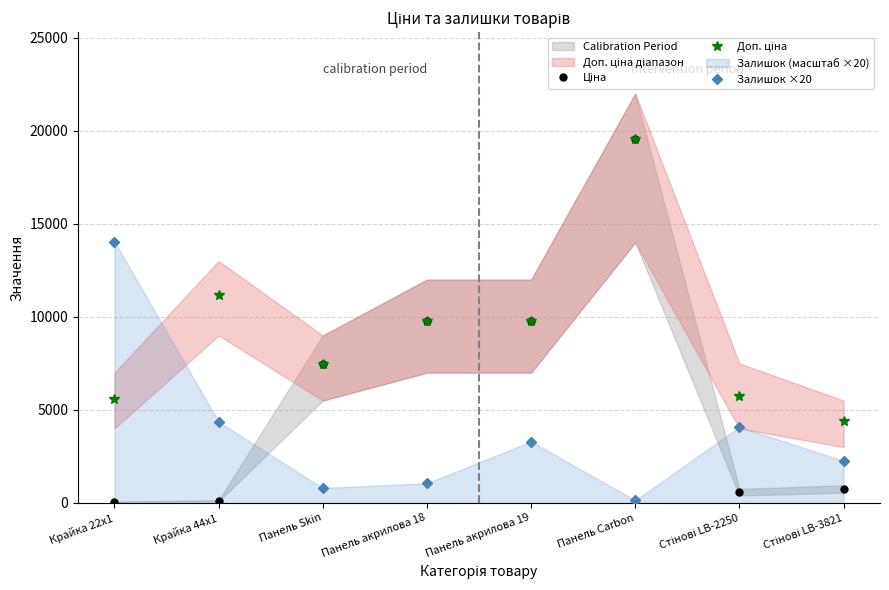

True or false: Ціна has more than 1 interior local peaks.

False